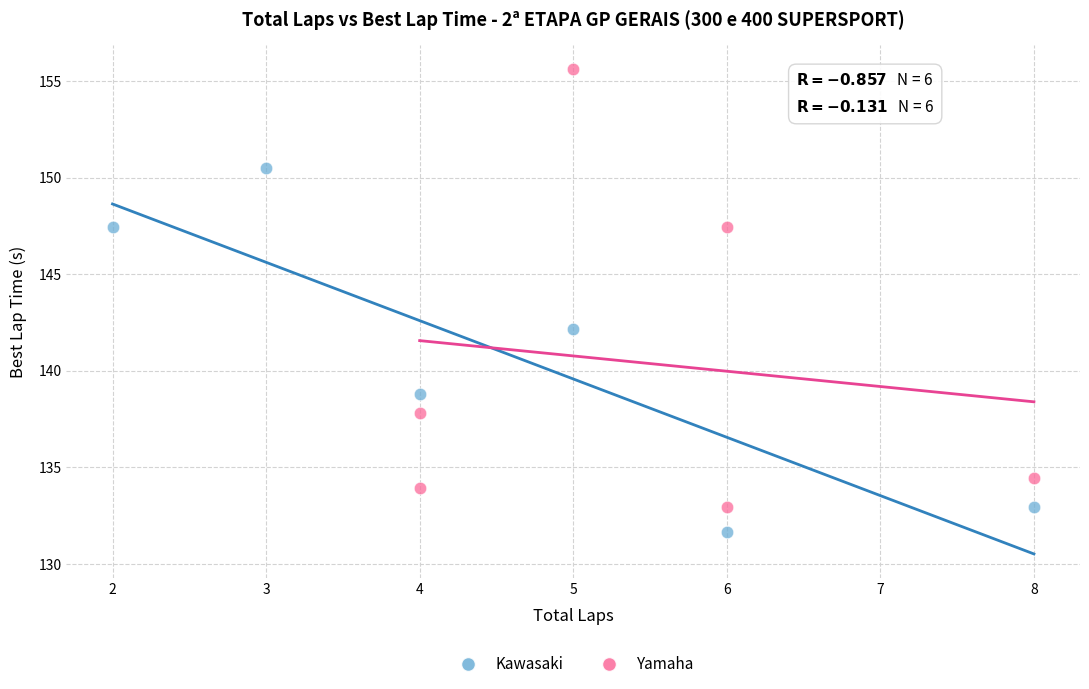

Which series reaches the maximum Y coordinate?

Yamaha